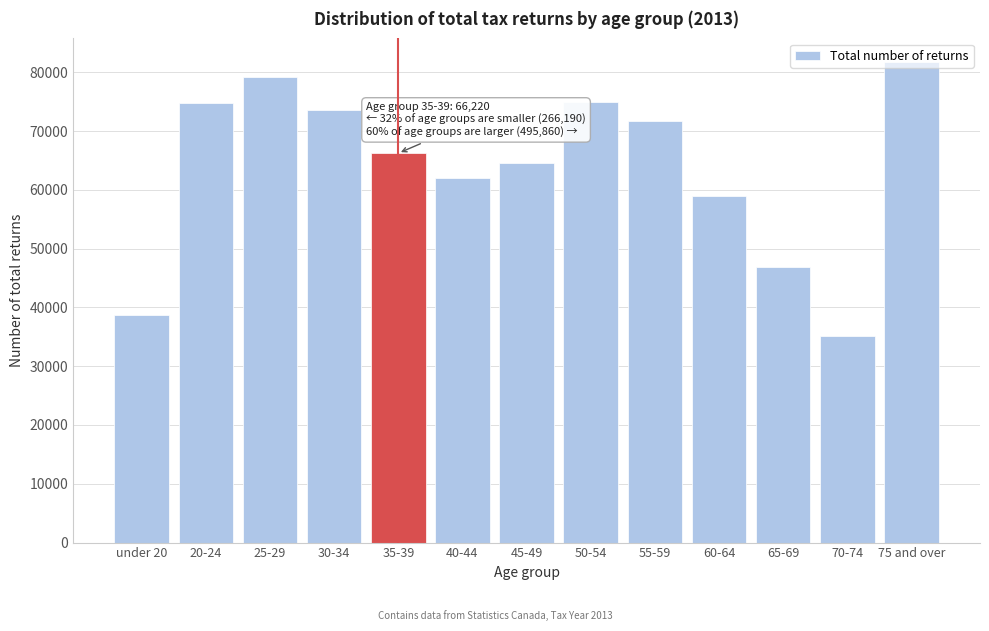

The value at 50-54 is 19674. True or false?

False